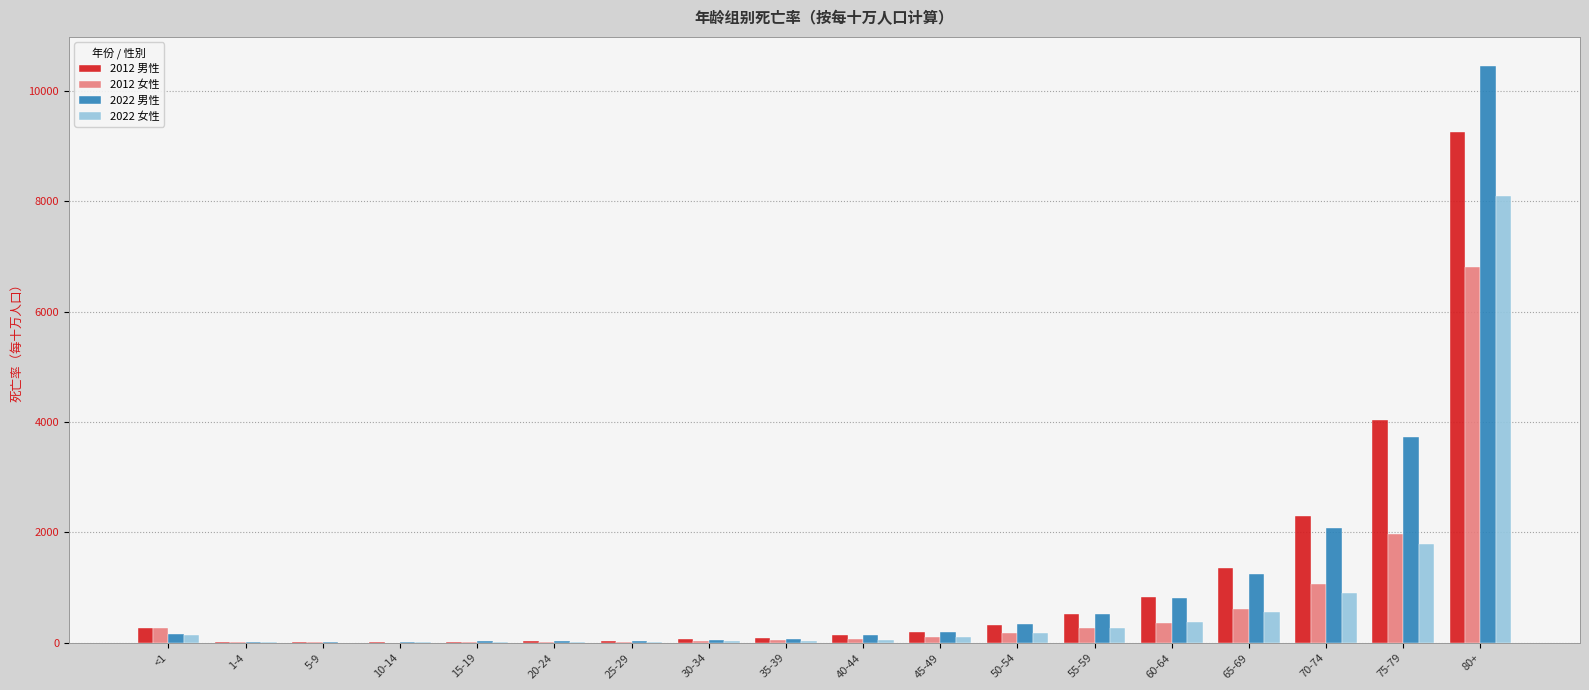

Which label corresponds to the largest value in the chart?

80+